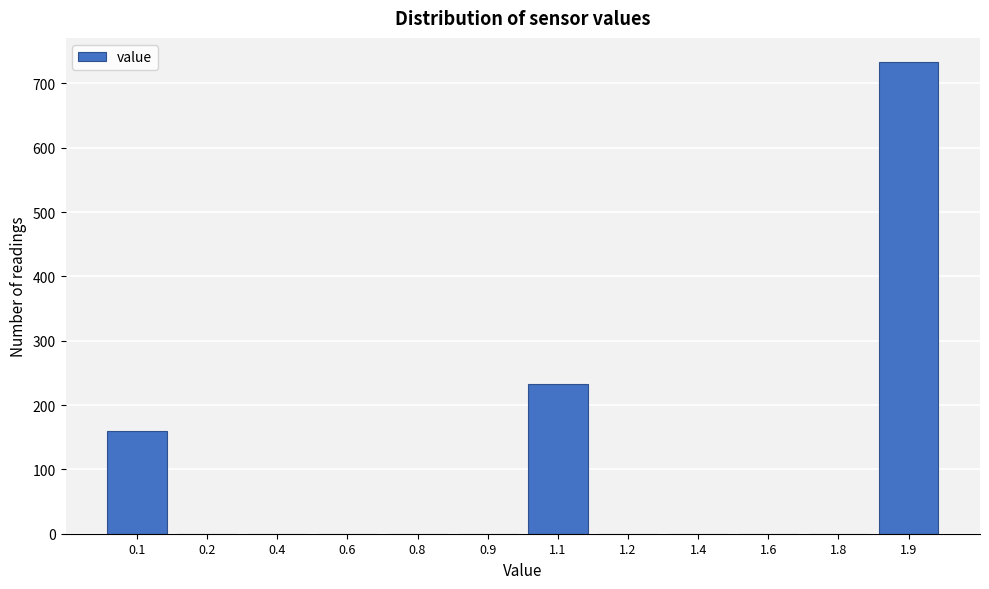

Reading left to right, what are all the values shown in this chart?

0.1=159	0.2=0	0.4=0	0.6=0	0.8=0	0.9=0	1.1=233	1.2=0	1.4=0	1.6=0	1.8=0	1.9=734